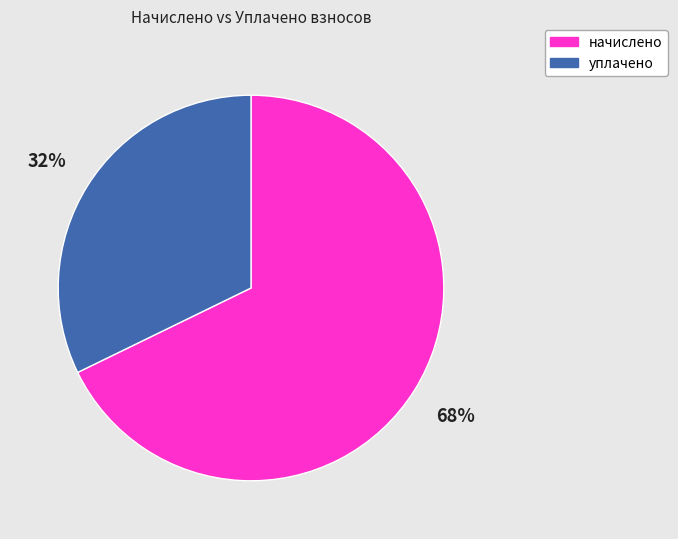

To the nearest percent, what is the average slice percentage?

50%